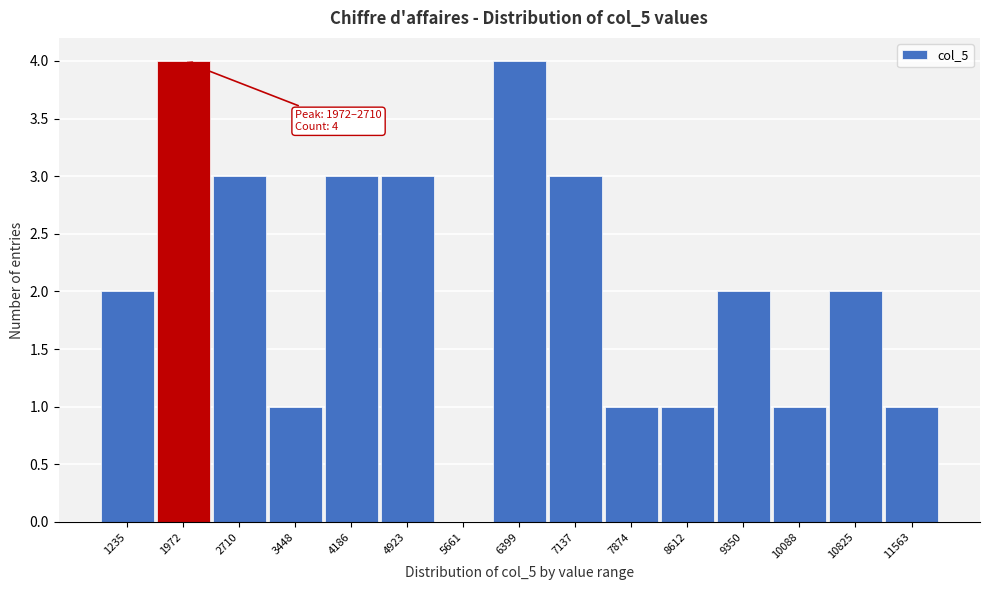

Reading left to right, transcribe all the data shown in this chart.

1235=2	1972=4	2710=3	3448=1	4186=3	4923=3	5661=0	6399=4	7137=3	7874=1	8612=1	9350=2	10088=1	10825=2	11563=1